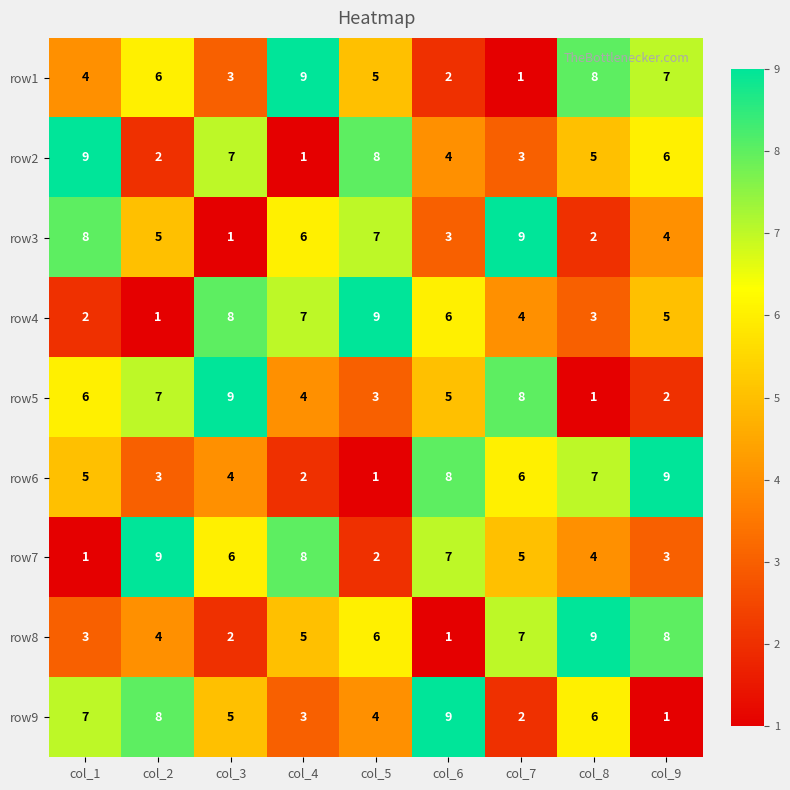

Which series changed the most between col_3 and col_9?

row5